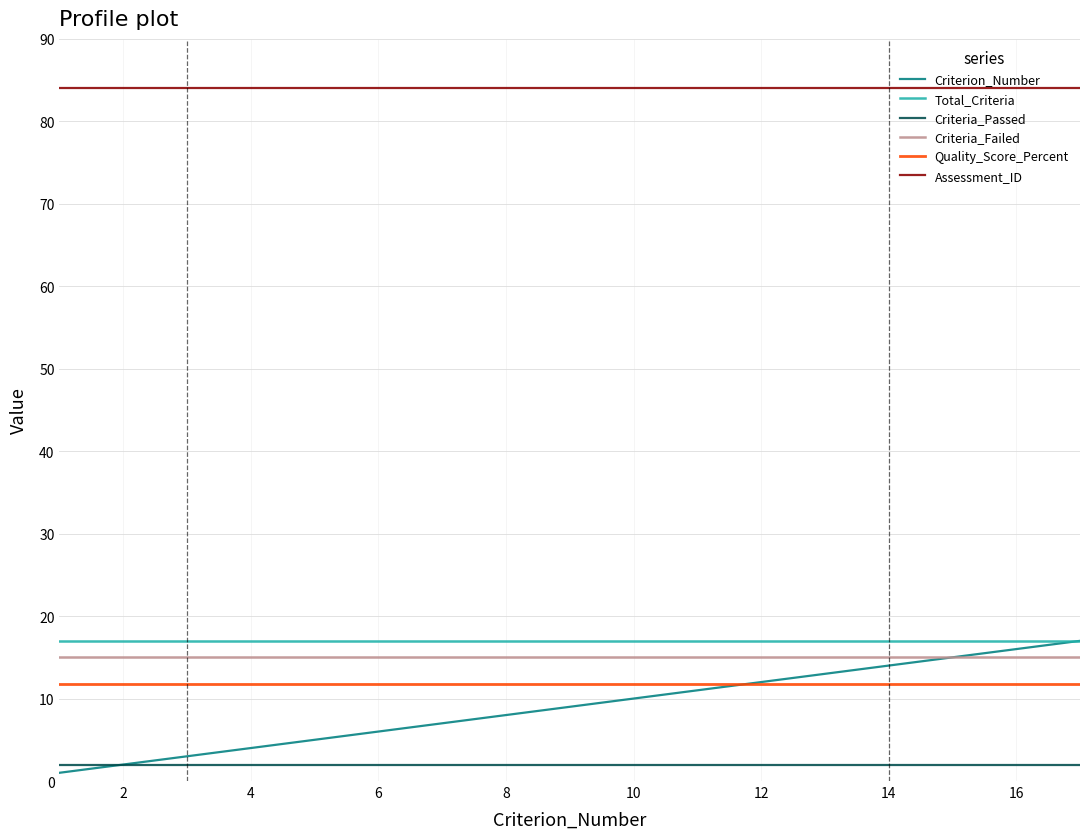

True or false: Quality_Score_Percent and Criteria_Passed cross at least once.

False